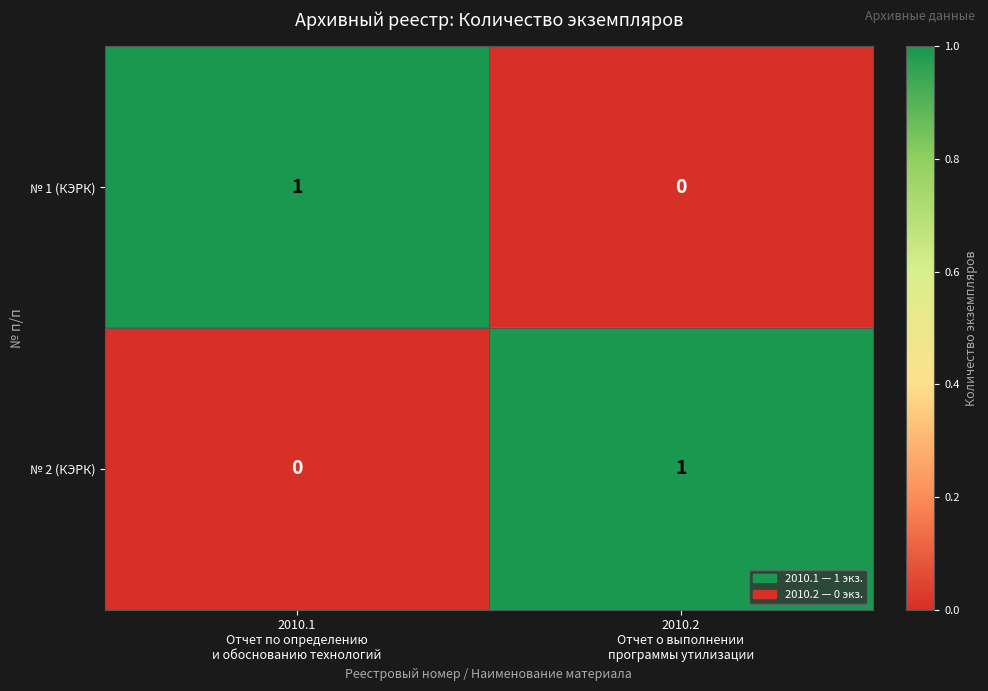

Reading left to right, transcribe all the data shown in this chart.

№ 1 (КЭРК): 1	0
№ 2 (КЭРК): 0	1